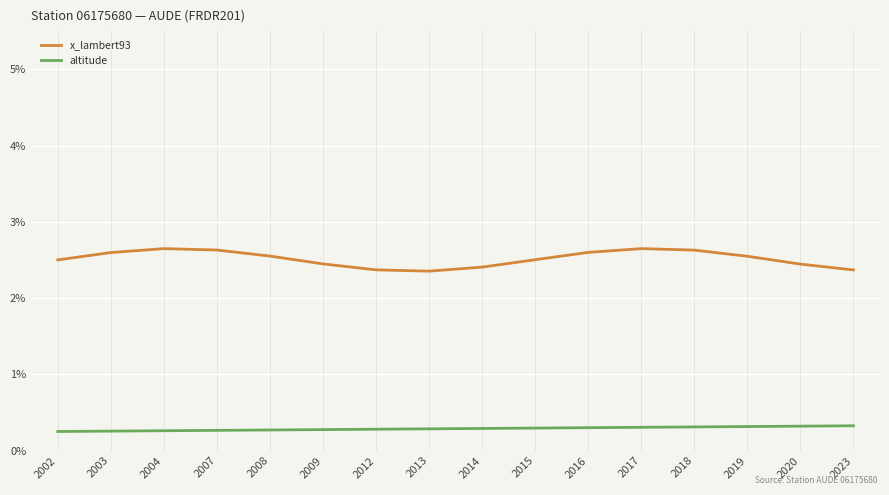

True or false: altitude and x_lambert93 cross at least once.

False